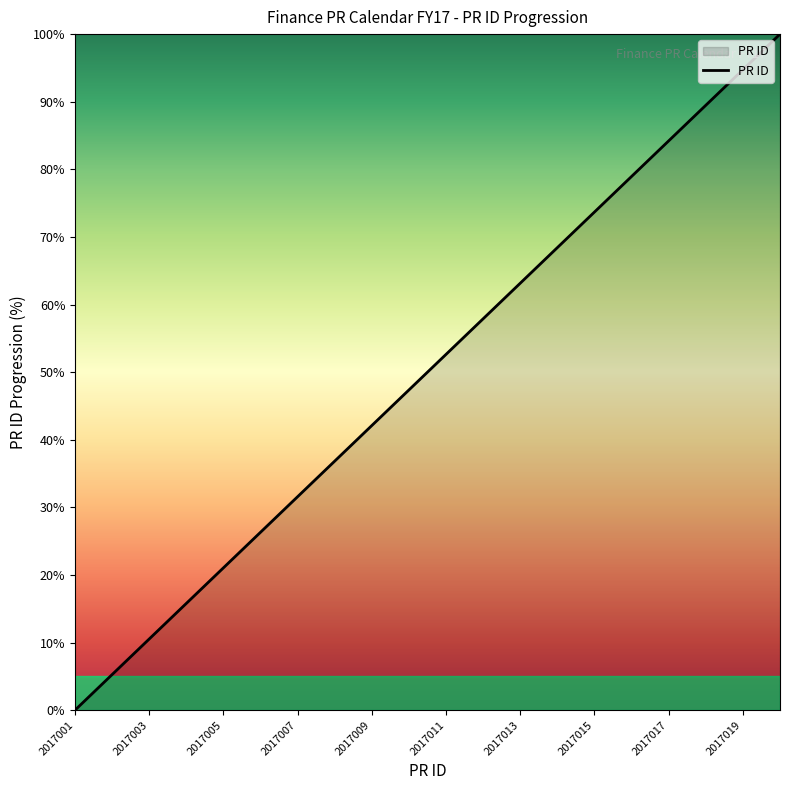

What is the difference between the maximum and minimum values?

100.0